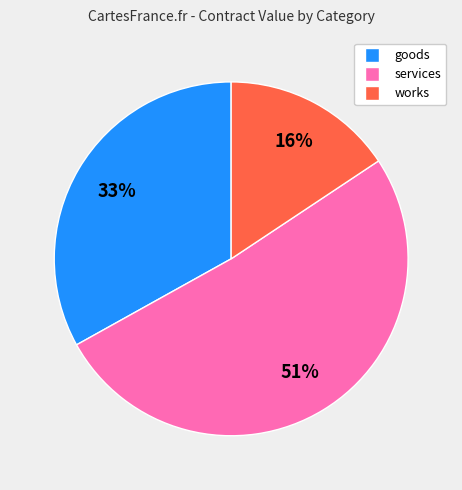

To the nearest percent, what portion does goods represent?

33%